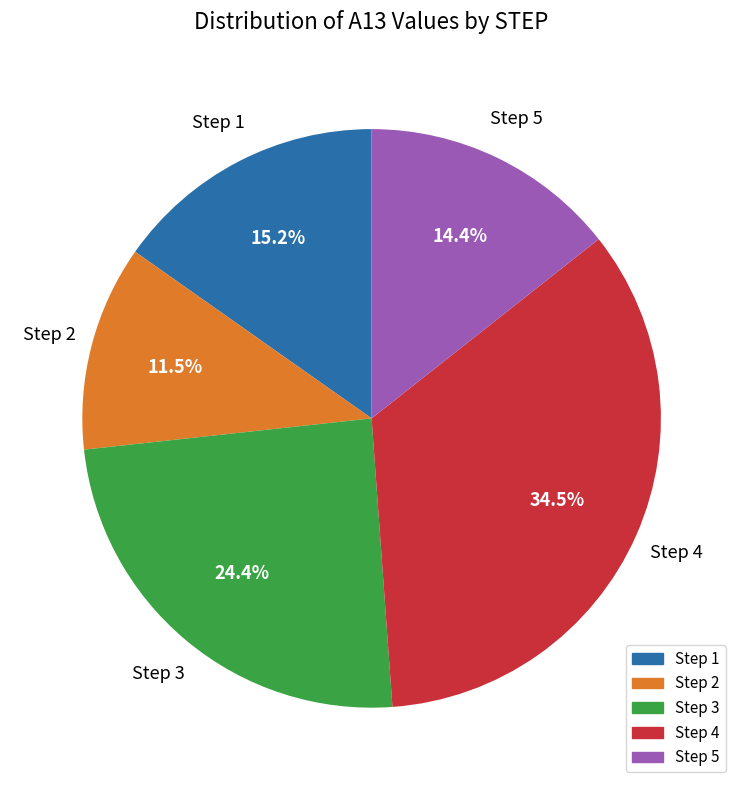

Does any single category account for the majority?

No